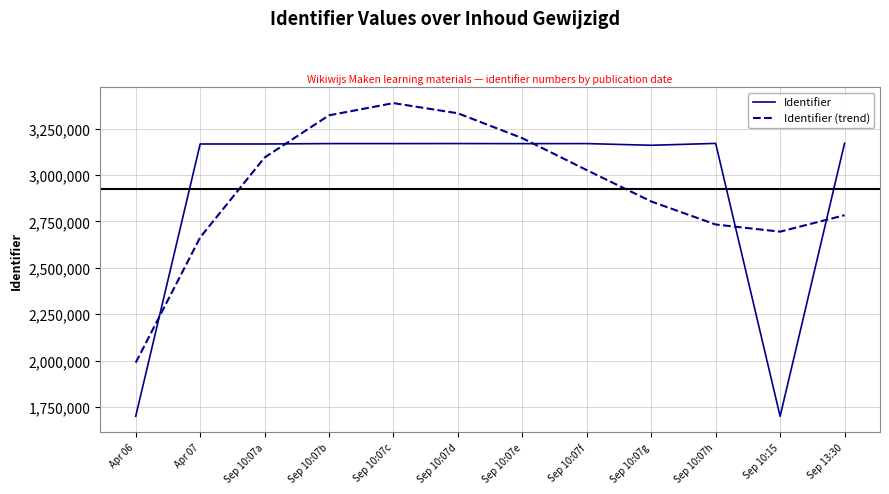

True or false: Identifier (trend) has a value of 4872662.6 at Sep 10:07f.

False